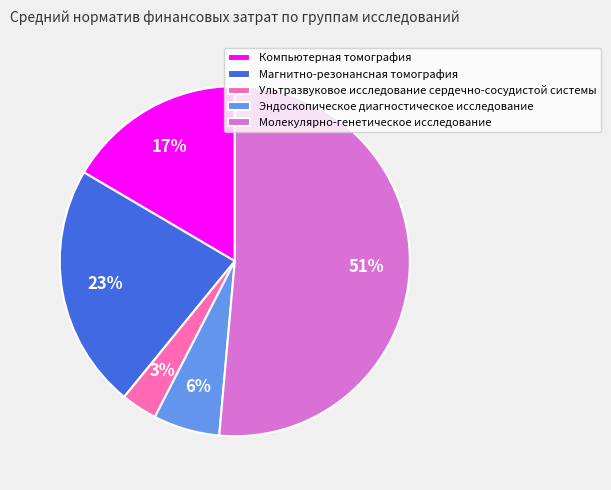

Does any single category account for the majority?

Yes